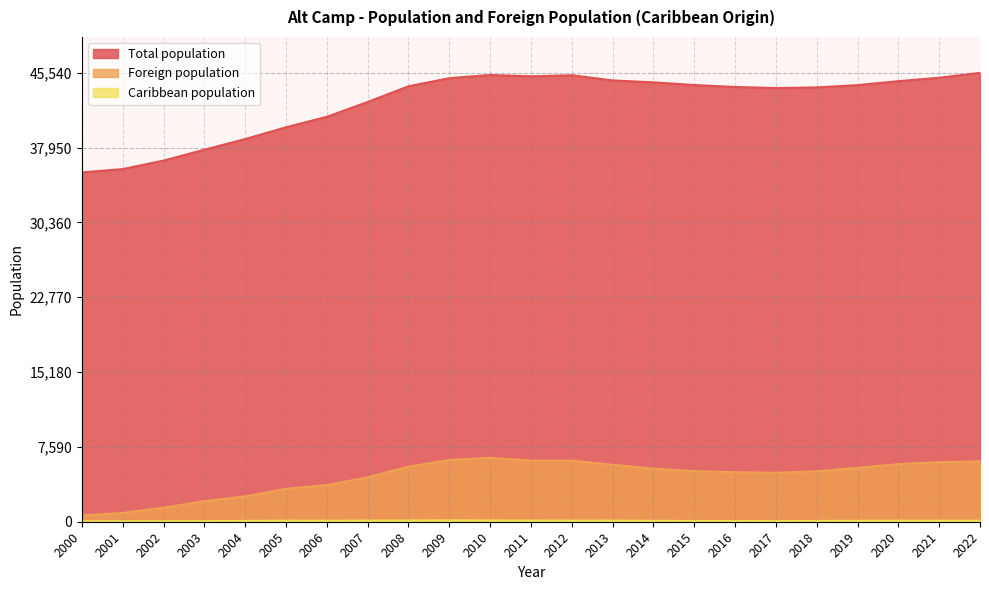

Which series has the largest range (max minus min)?

Total population